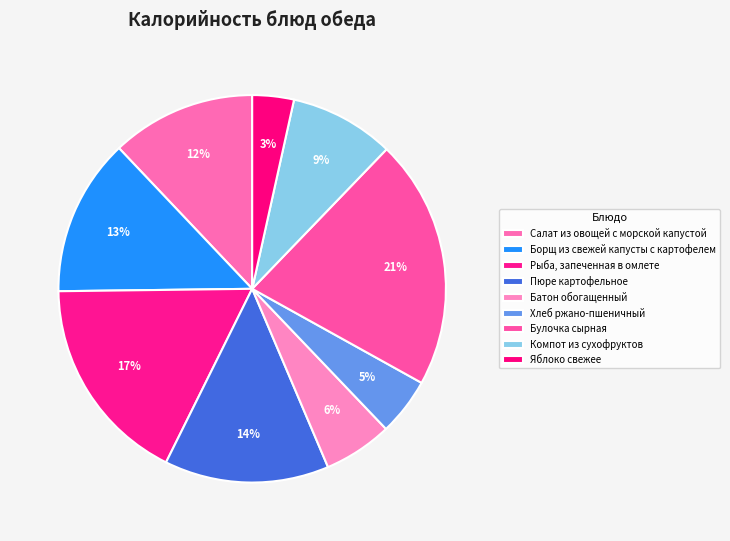

Combined, do Салат из овощей с морской капустой and Пюре картофельное account for over 50%?

No